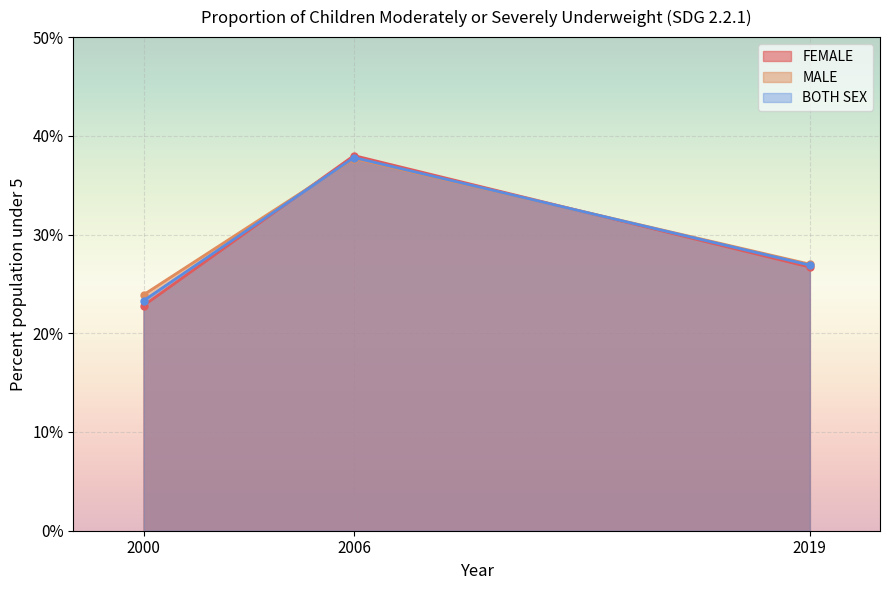

At which label is BOTH SEX closest to 30?

2019